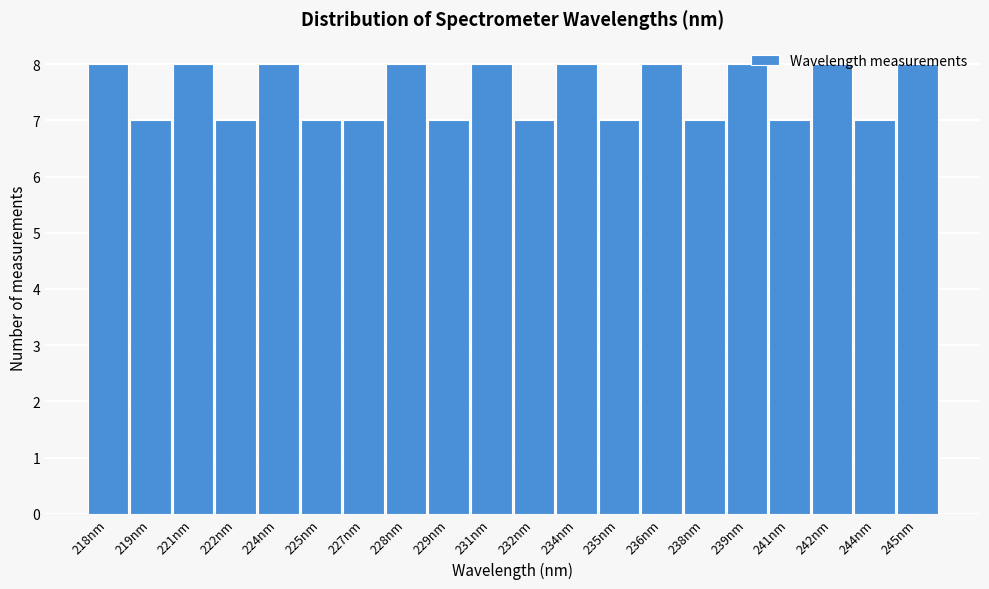

What is the label of the 14th bar from the right?

227nm